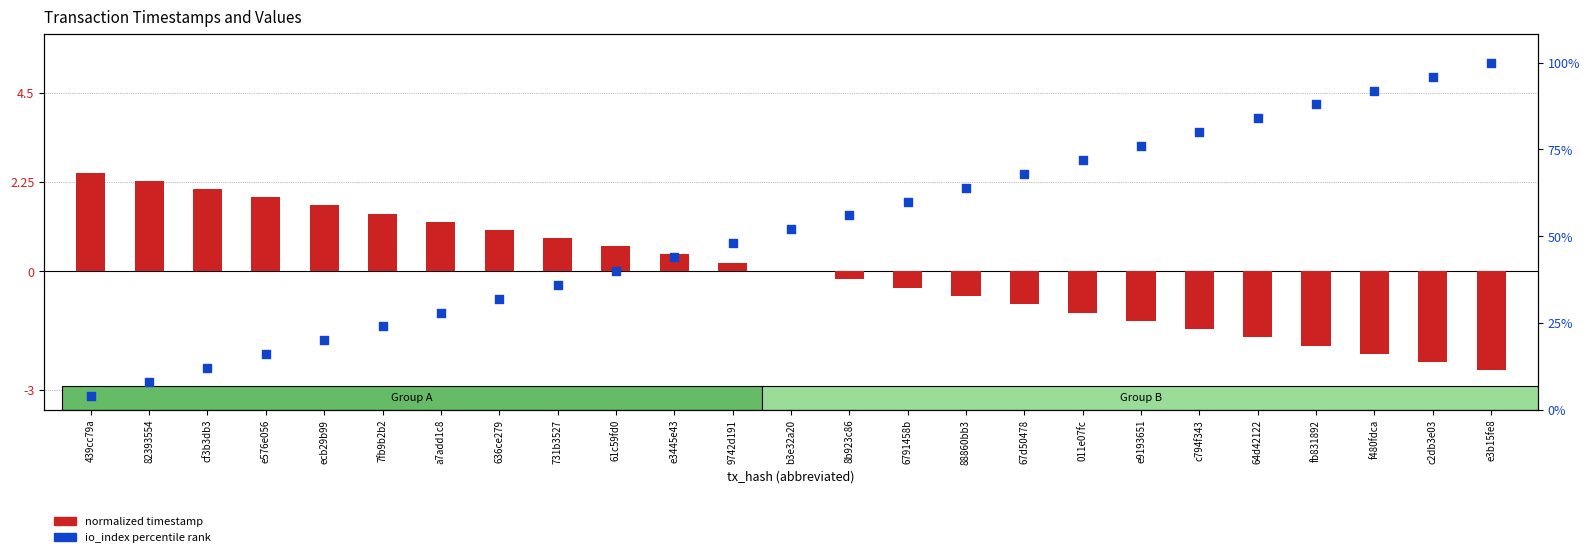

Which series has the widest spread of Y values?

io_index percentile rank